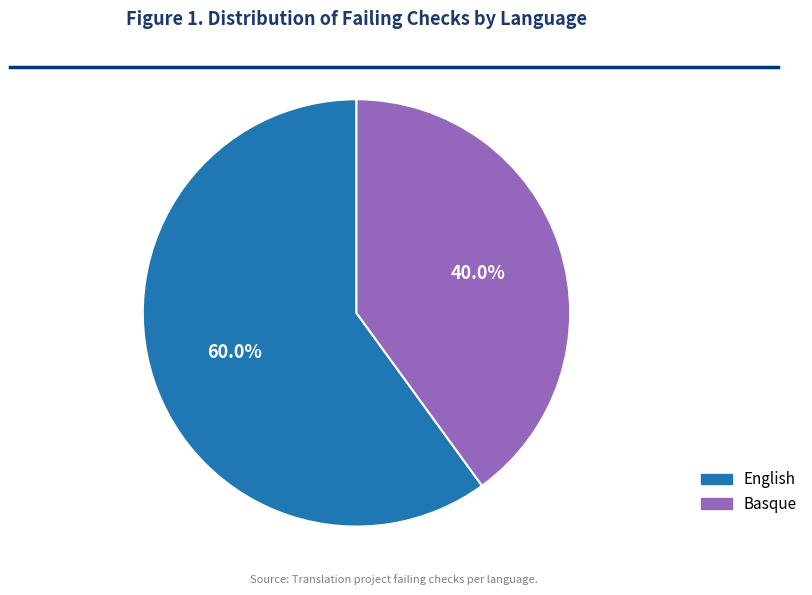

Which has a higher value, English or Basque?

English